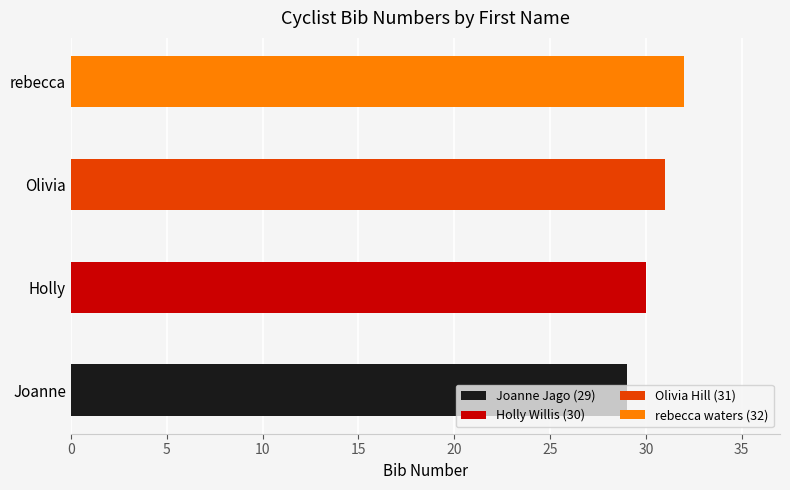

The chart shows a value of 13 at Olivia. True or false?

False